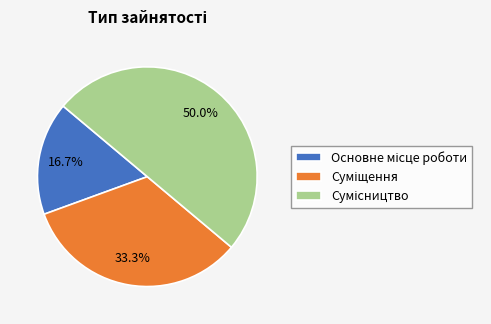

How many slices are in this pie chart?

3